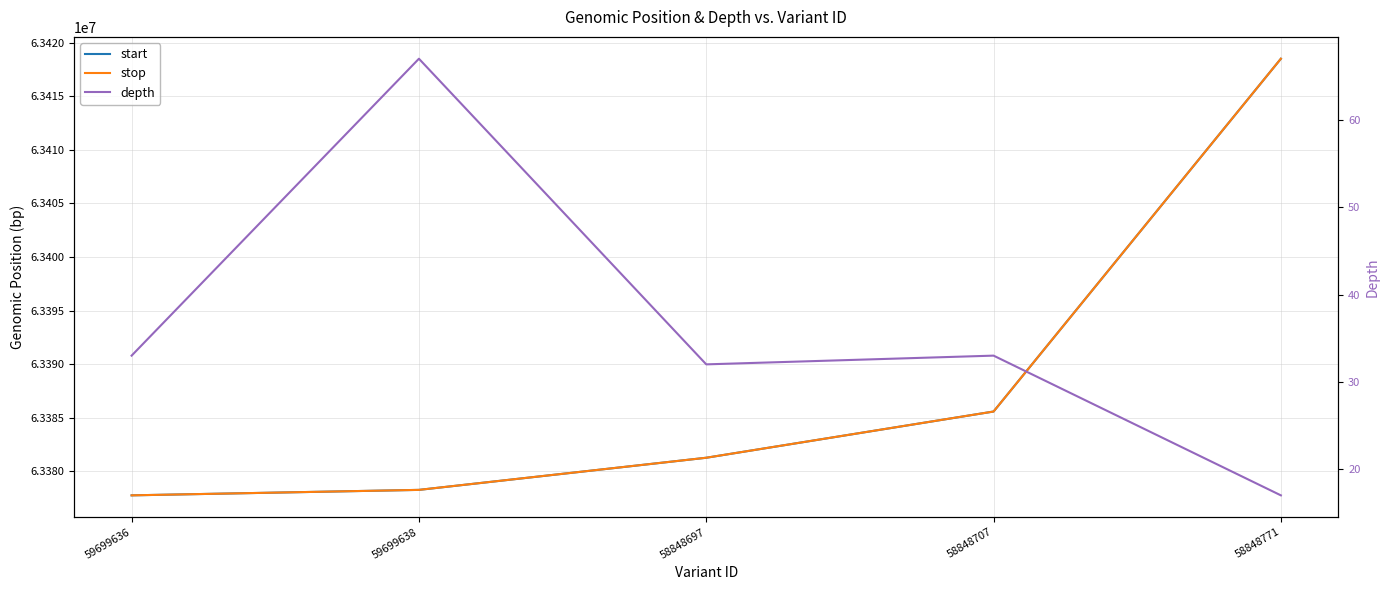

What is the minimum value shown in the chart?

17